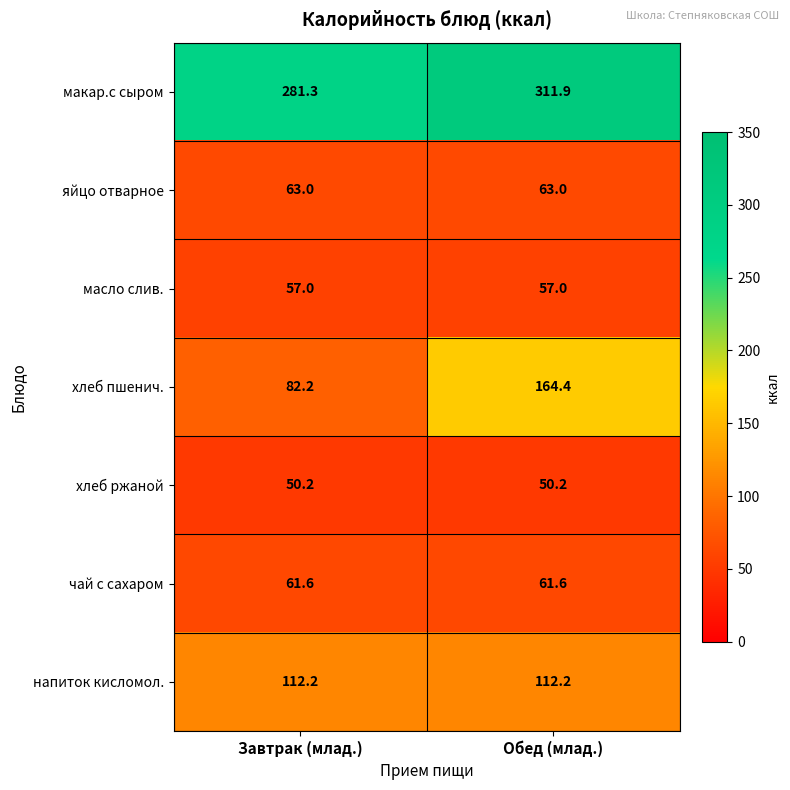

What is the average value of the масло слив. series?

57.0